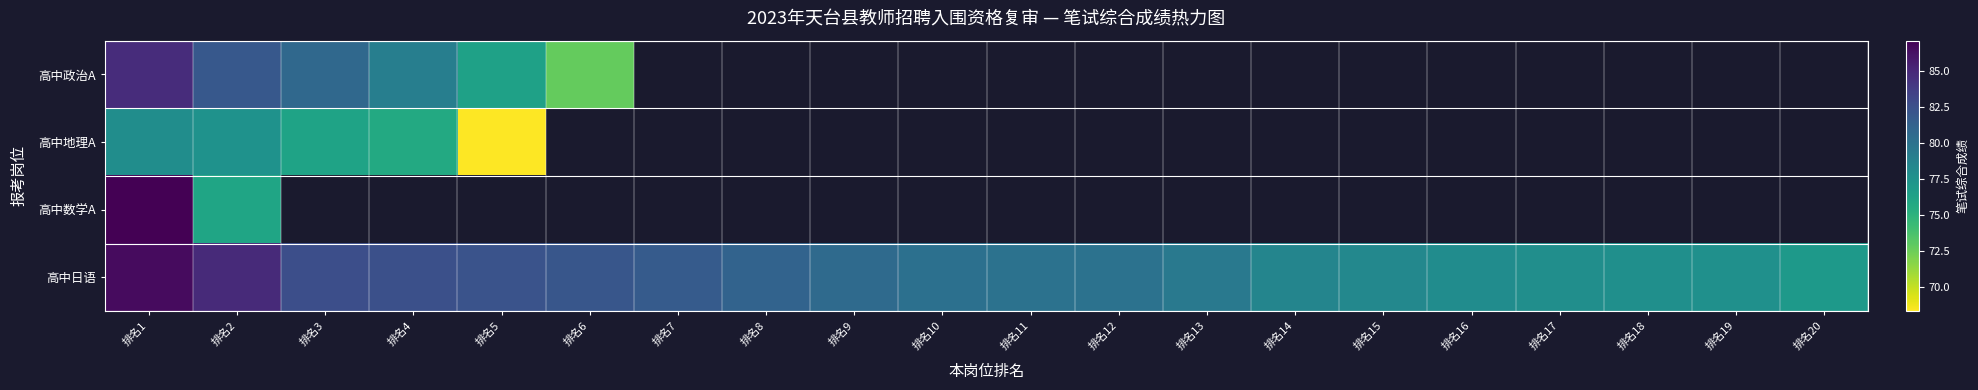

The 高中地理A series shows 76.2 at 排名3. True or false?

True